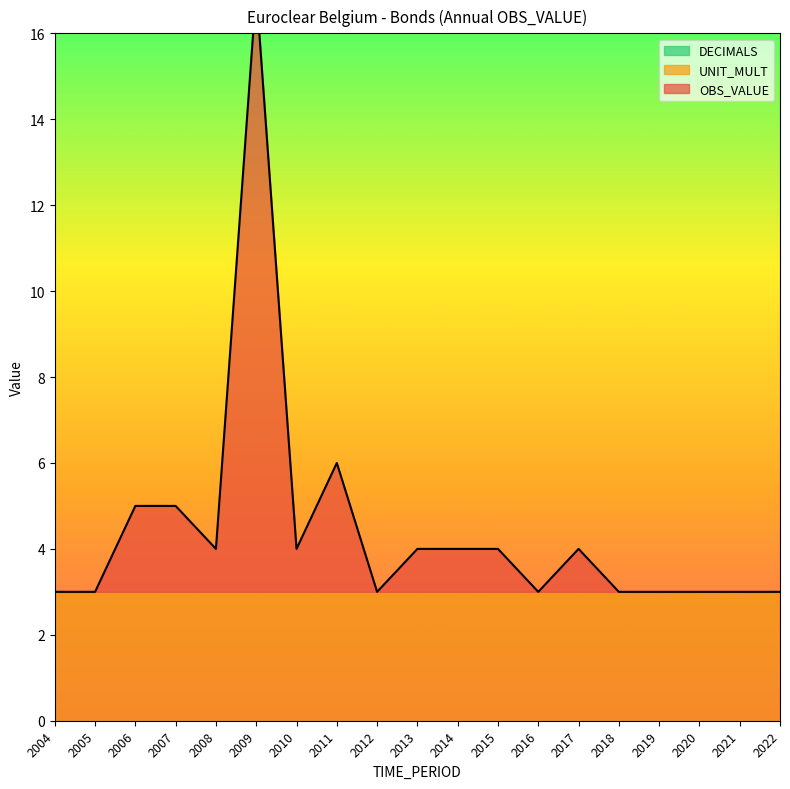

The value of DECIMALS at 2014 is 0. True or false?

True